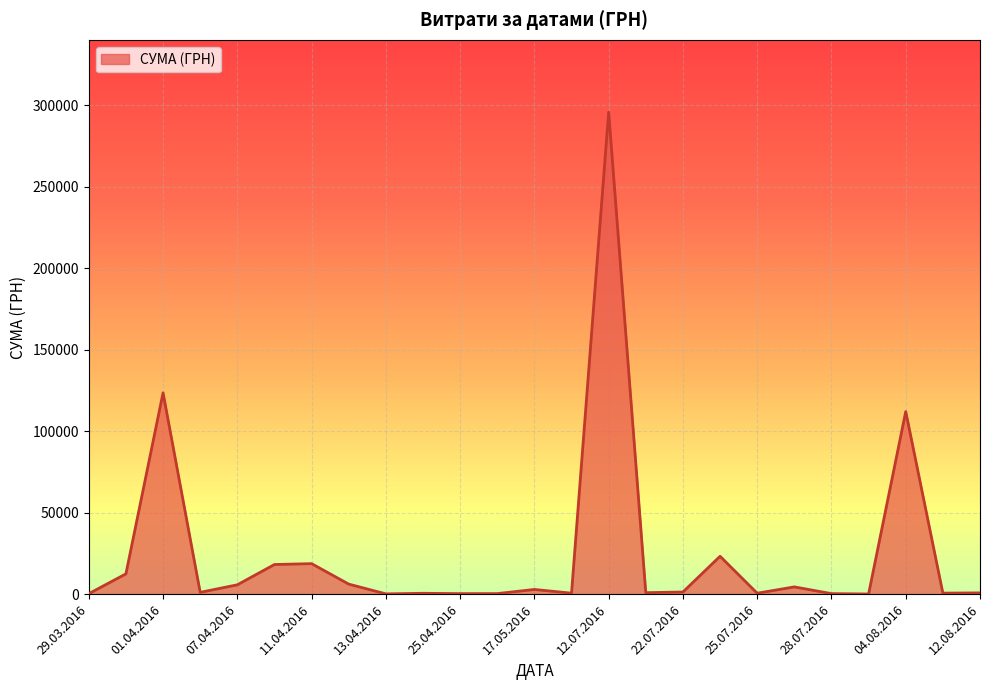

What is the greatest value displayed?

295638.6